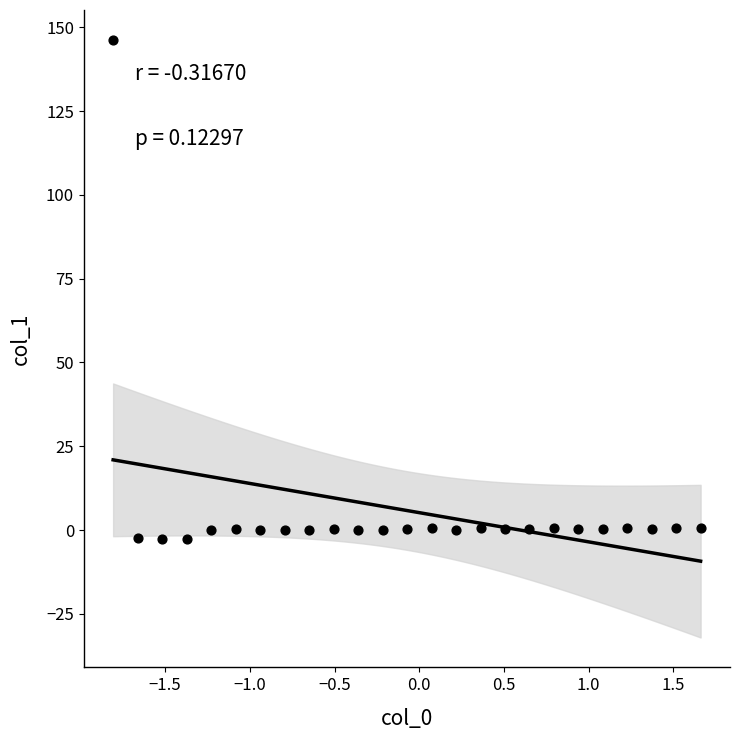

What is the range of X values (max minus min)?

3.5